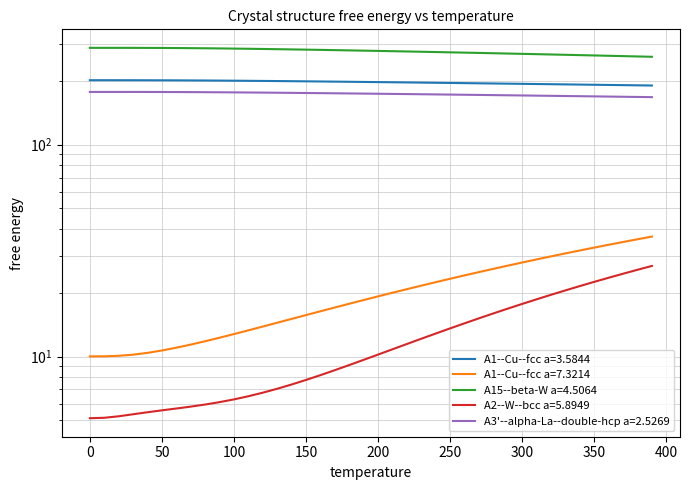

Rank the series at 150 from highest to lowest value.

A15--beta-W a=4.5064, A1--Cu--fcc a=3.5844, A3'--alpha-La--double-hcp a=2.5269, A1--Cu--fcc a=7.3214, A2--W--bcc a=5.8949